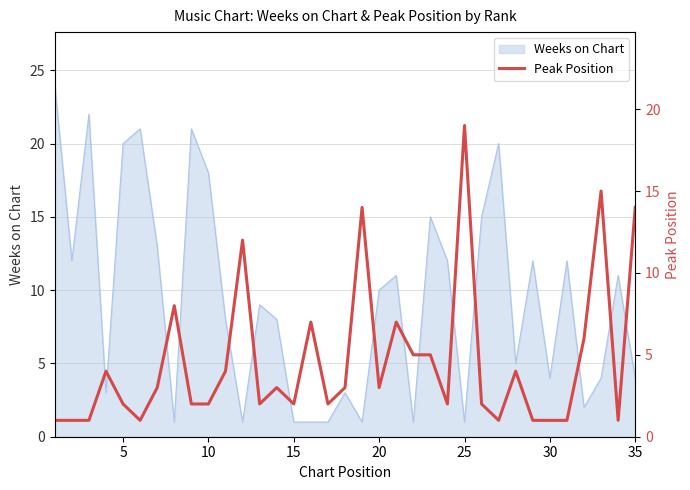

Is it true that Weeks on Chart equals 1 at 25?

True